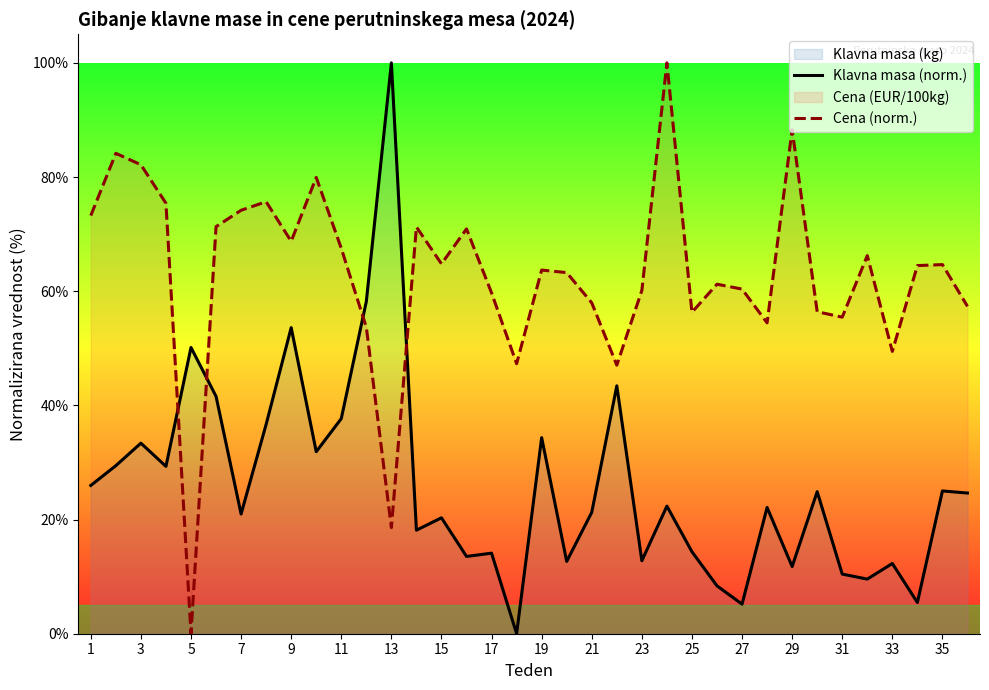

Reading left to right, list all the values displayed in this chart.

Klavna masa (norm.): 26.0	29.4	33.4	29.3	50.1	41.6	21.0	36.7	53.6	31.9	37.7	58.2	100.0	18.1	20.3	13.5	14.1	0.0	34.3	12.7	21.3	43.4	12.8	22.4	14.4	8.4	5.2	22.1	11.8	24.9	10.4	9.6	12.3	5.5	25.0	24.6
Cena (norm.): 73.2	84.1	82.1	75.4	0.0	71.3	74.2	75.7	68.7	79.9	67.5	53.7	18.6	71.3	64.8	70.9	59.7	47.3	63.7	63.3	58.0	47.0	60.1	100.0	56.3	61.2	60.4	54.5	88.3	56.4	55.4	66.2	49.5	64.5	64.7	57.3